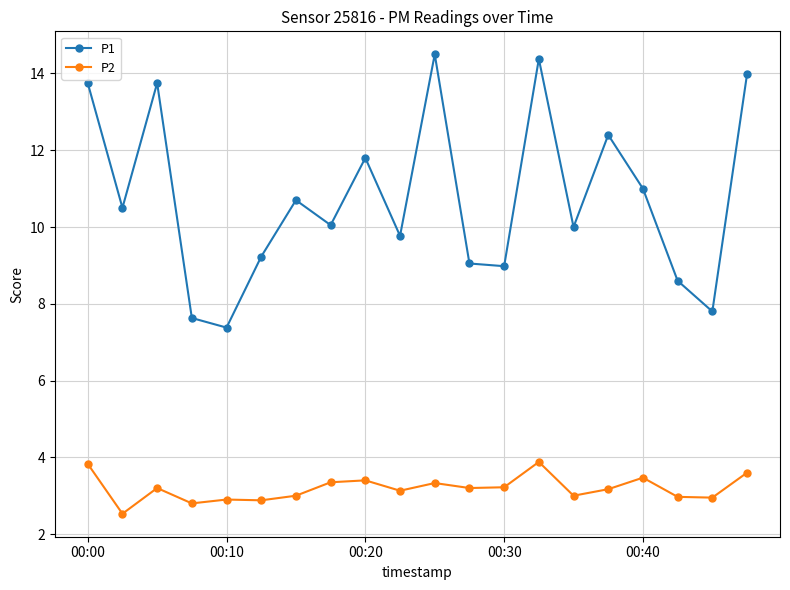

True or false: P1 has more than 2 interior local peaks.

True